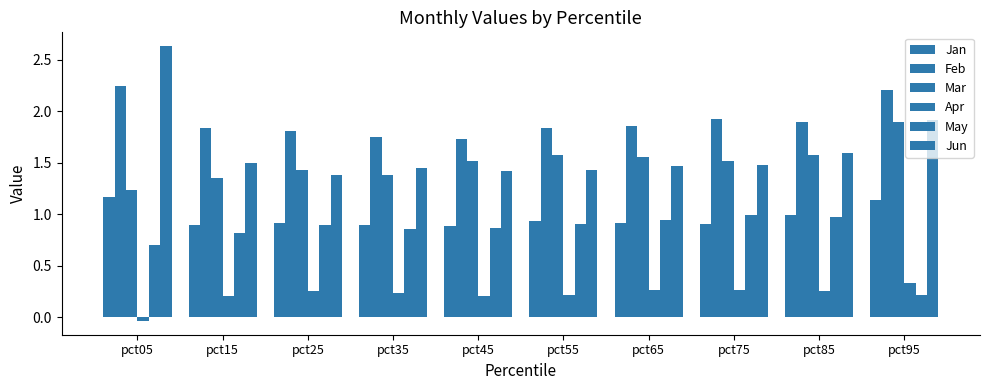

How many series are shown in this chart?

6